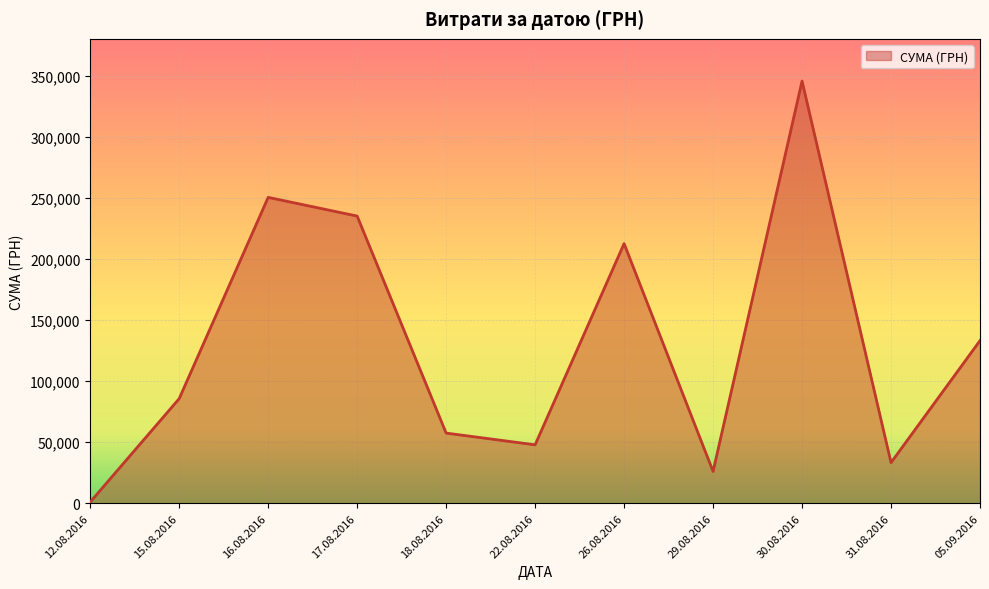

The value at 18.08.2016 is 82430.3. True or false?

False